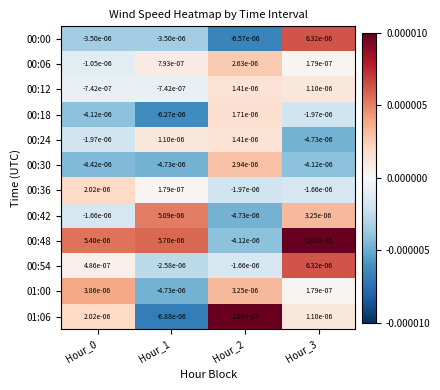

Is the value of 00:36 at Hour_1 greater than the value of 00:18 at Hour_1?

Yes